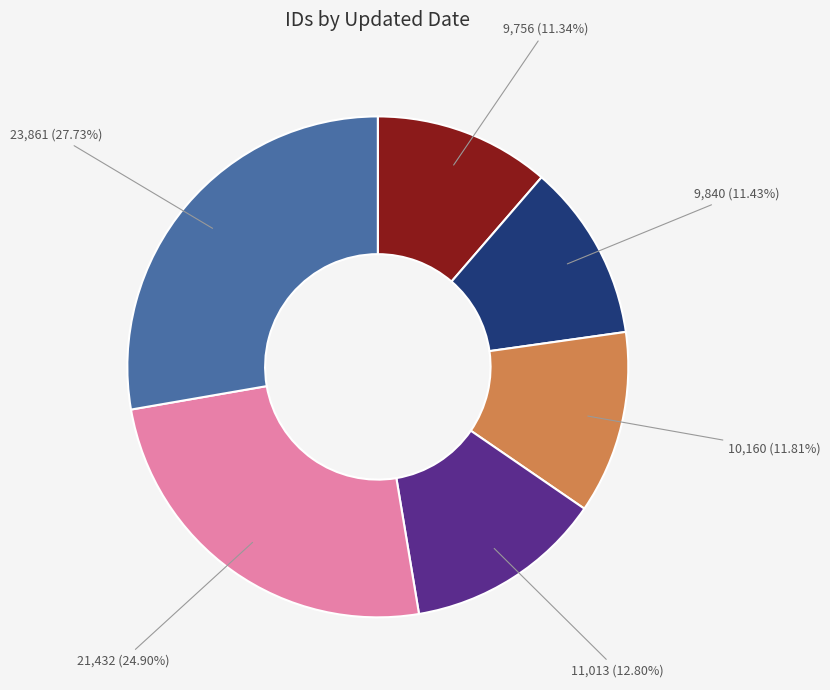

Is there any slice that represents more than half of the pie?

No